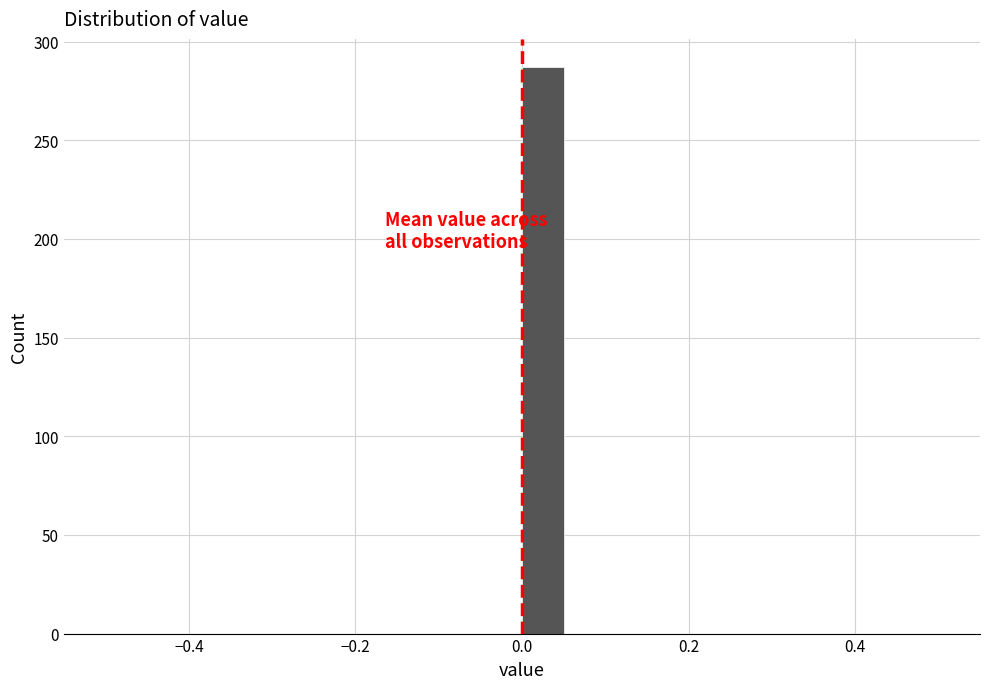

Read against the x-axis, roughly where is the centre of the tallest bar?

0.02